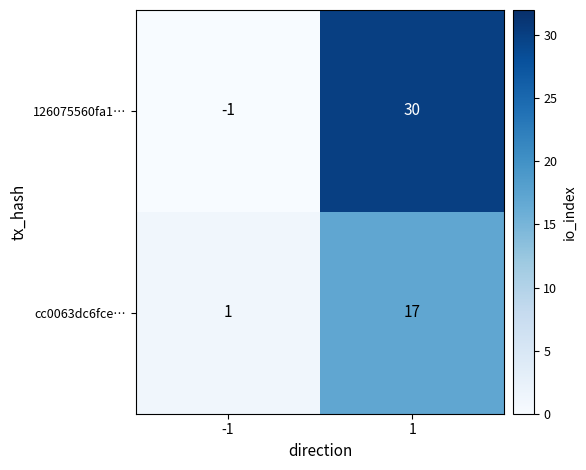

Read the cc0063dc6fce… value at 1, to the nearest 10.

20